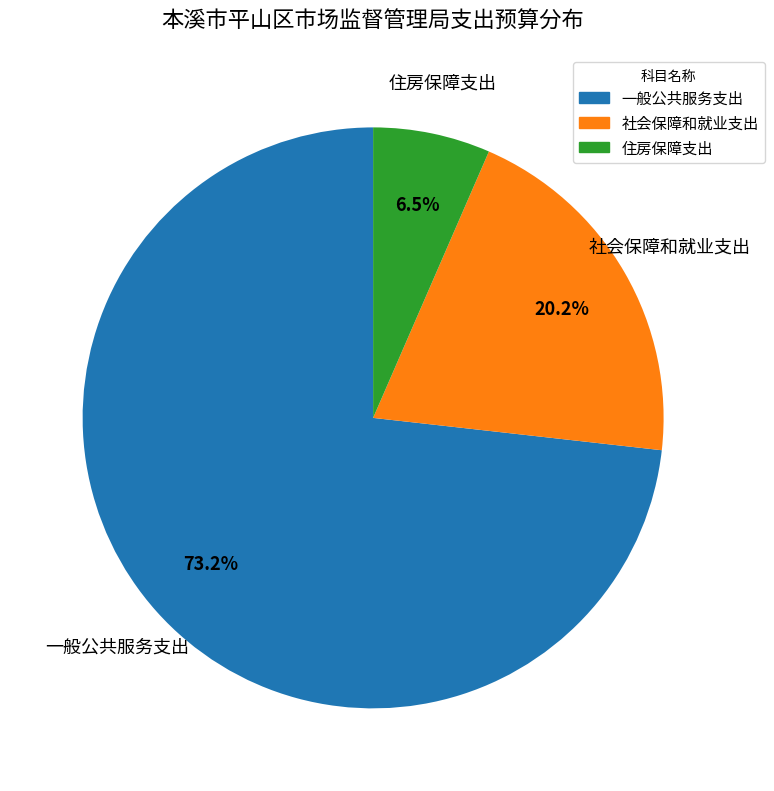

What is the majority slice?

一般公共服务支出